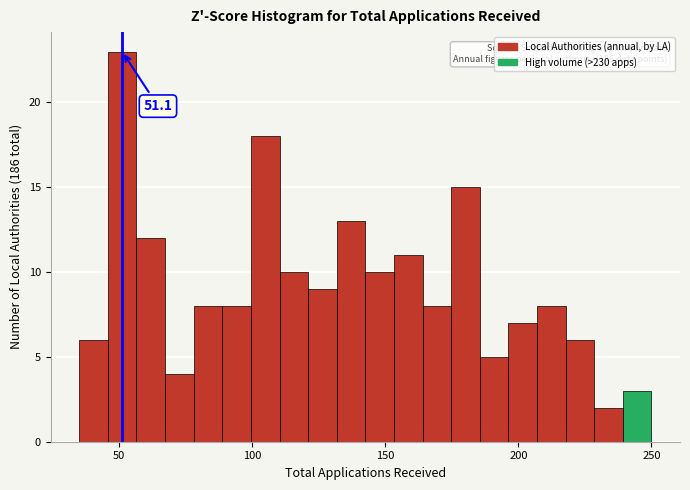

Around what value on the x-axis is the tallest bar? Give the approximate position of its centre, as read against the axis.

50